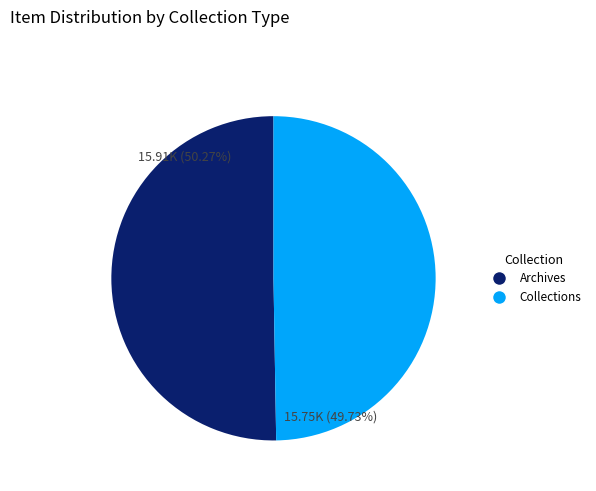

Count the number of slices in the pie.

2